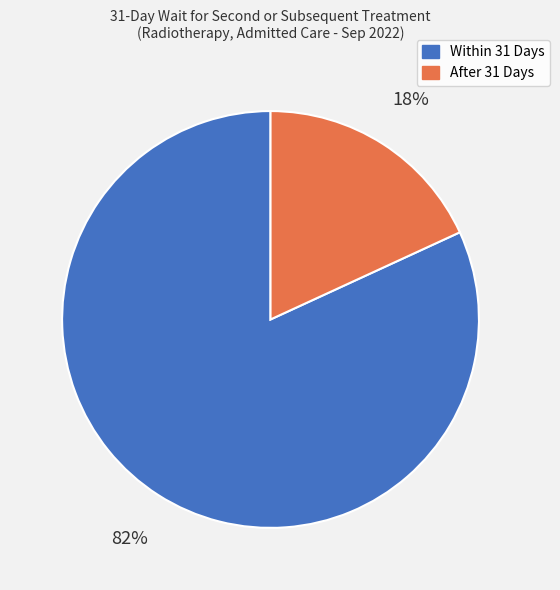

Which slice is the largest?

Within 31 Days